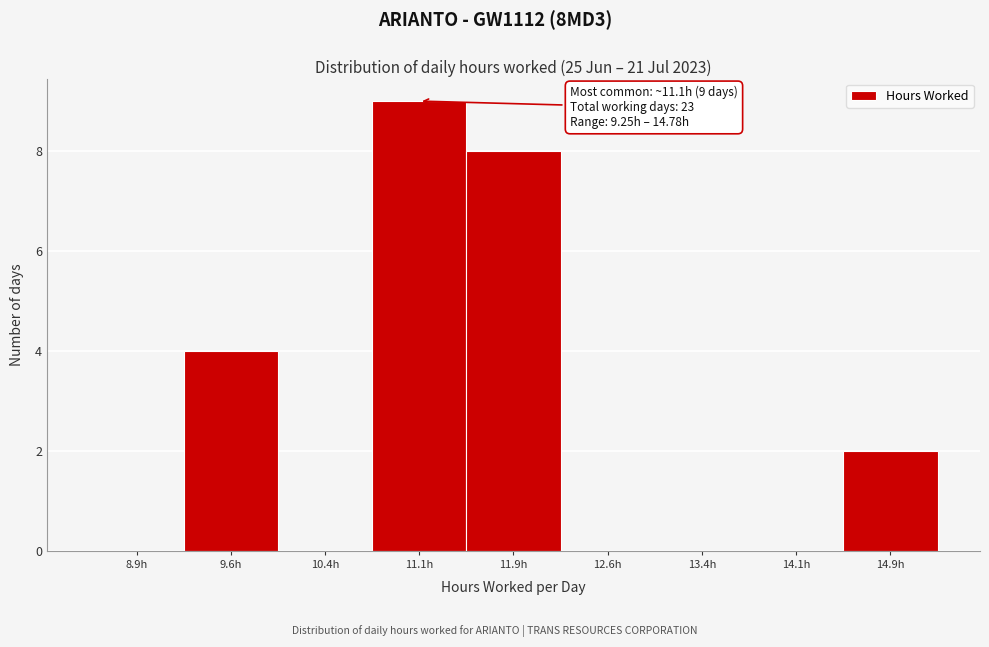

Over which range of the x-axis is the bar tallest?

10.75 to 11.50